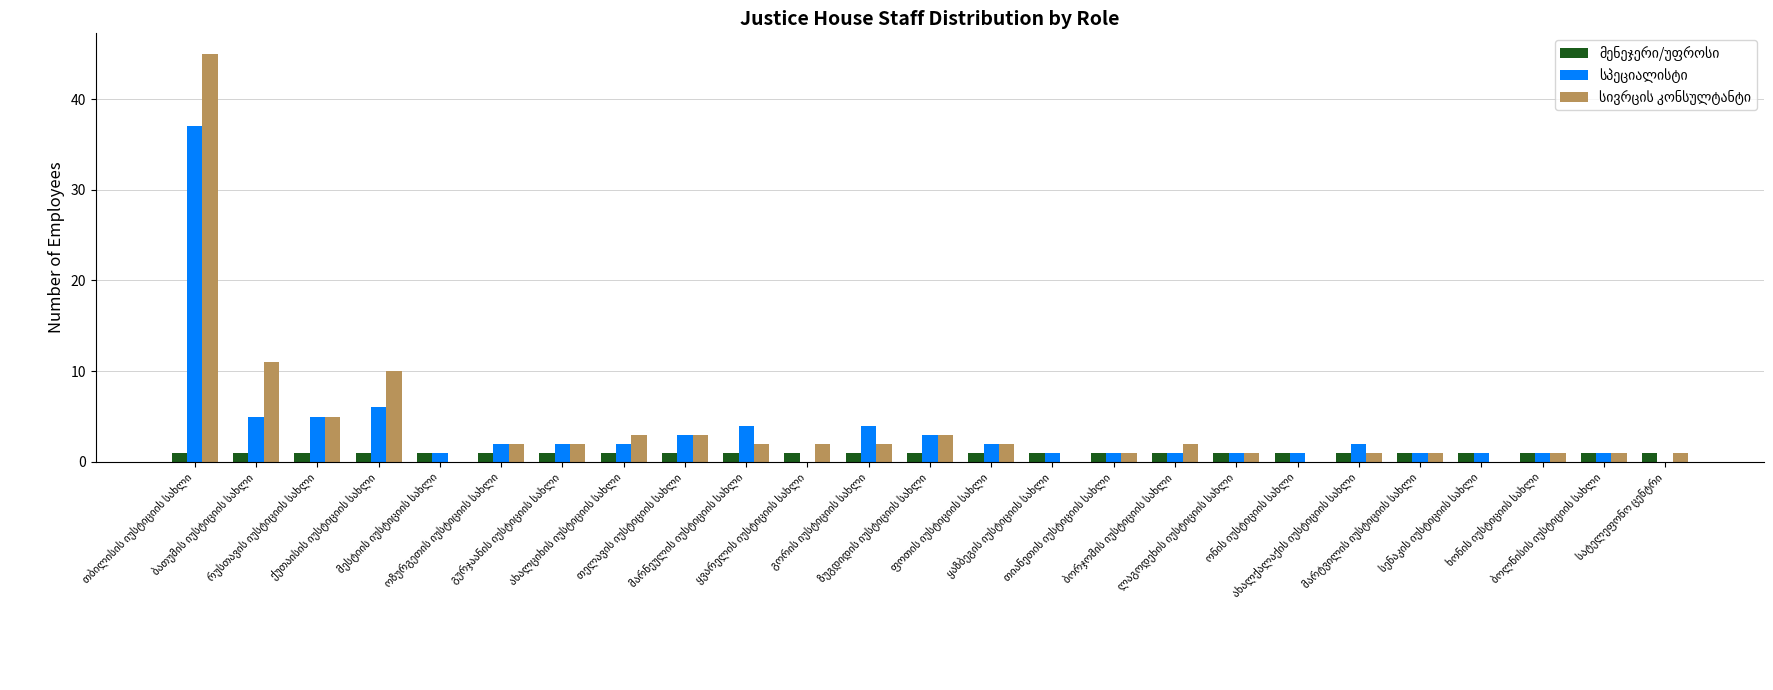

Rank the categories by სივრცის კონსულტანტი value from highest to lowest.

თბილისის იუსტიციის სახლი, ბათუმის იუსტიციის სახლი, ქუთაისის იუსტიციის სახლი, რუსთავის იუსტიციის სახლი, ახალციხის იუსტიციის სახლი, თელავის იუსტიციის სახლი, ზუგდიდის იუსტიციის სახლი, ოზურგეთის იუსტიციის სახლი, გურჯაანის იუსტიციის სახლი, მარნეულის იუსტიციის სახლი, ყვარელის იუსტიციის სახლი, გორის იუსტიციის სახლი, ფოთის იუსტიციის სახლი, ბორჯომის იუსტიციის სახლი, თიანეთის იუსტიციის სახლი, ლაგოდეხის იუსტიციის სახლი, ახალქალაქის იუსტიციის სახლი, მარტვილის იუსტიციის სახლი, ხონის იუსტიციის სახლი, ბოლნისის იუსტიციის სახლი, სატელეფონო ცენტრი, მესტიის იუსტიციის სახლი, ყაზბეგის იუსტიციის სახლი, ონის იუსტიციის სახლი, სენაკის იუსტიციის სახლი